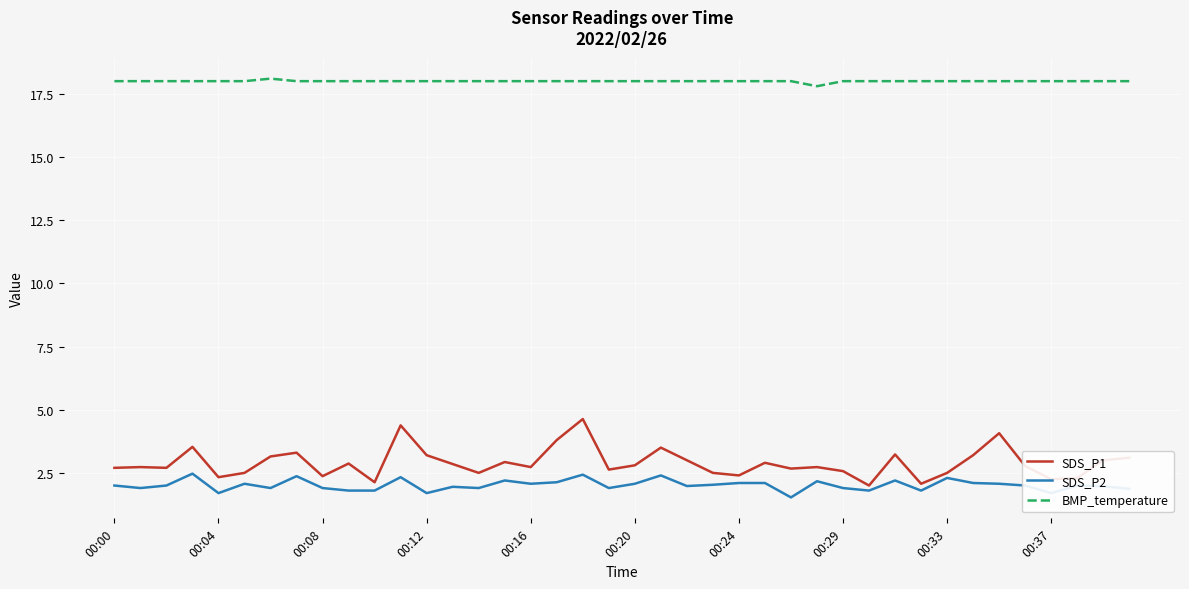

What is the minimum value shown in the chart?

1.5